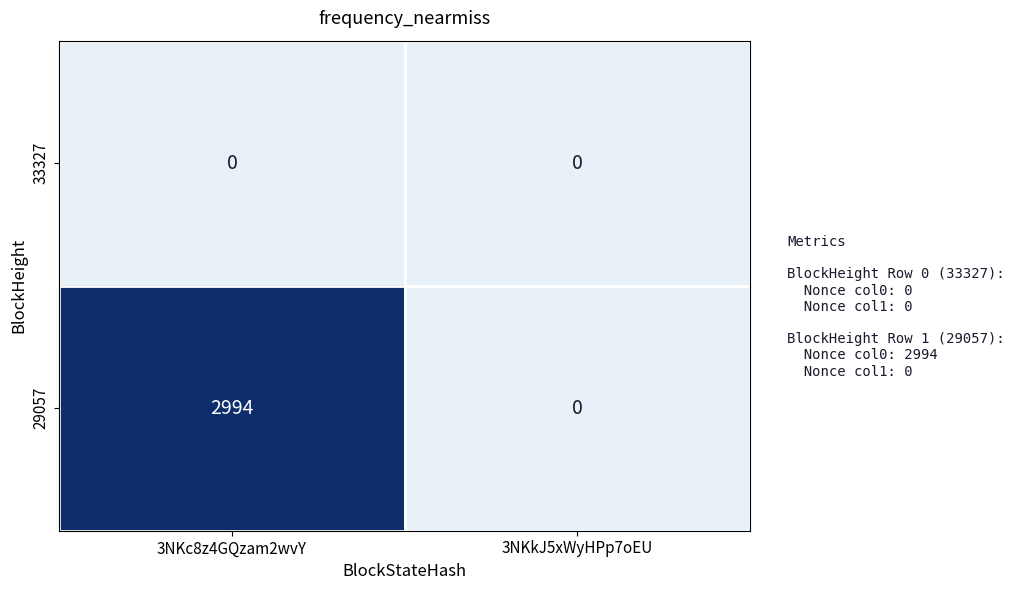

How many data points does each series have?

2